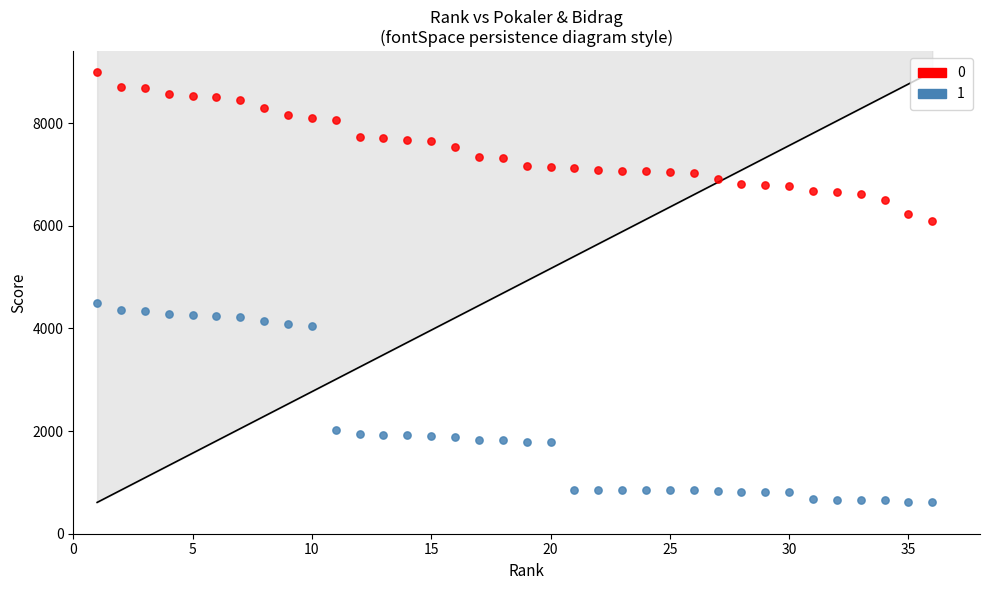

Across all series, what Y value is closest to 4805?

4500